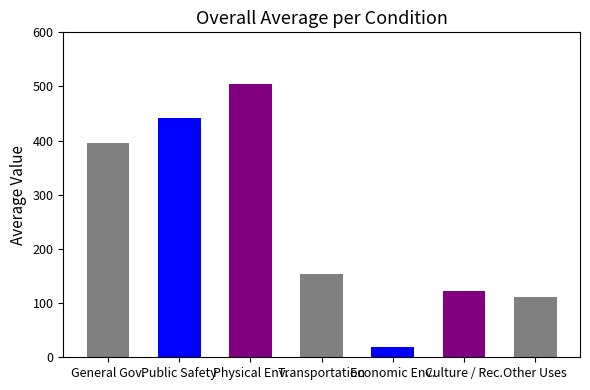

Which label corresponds to the largest value in the chart?

Physical Env.